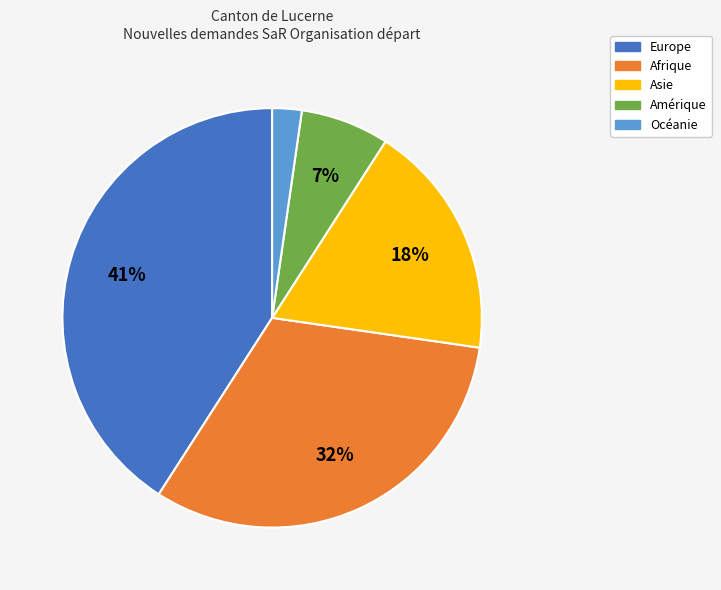

Which category has the biggest portion of the pie?

Europe